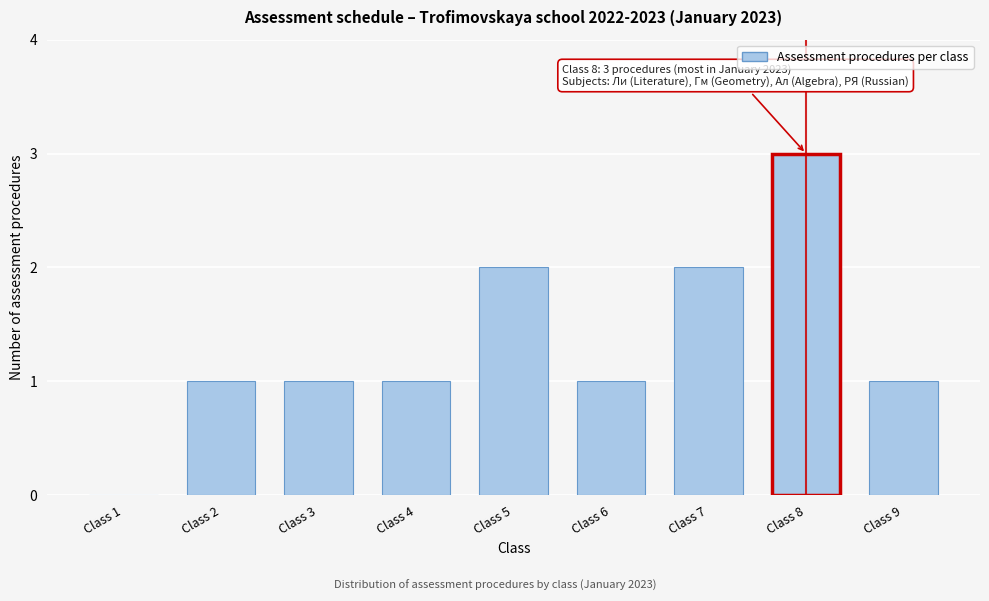

Reading right to left, extract all data points from this chart.

Class 9=1	Class 8=3	Class 7=2	Class 6=1	Class 5=2	Class 4=1	Class 3=1	Class 2=1	Class 1=0